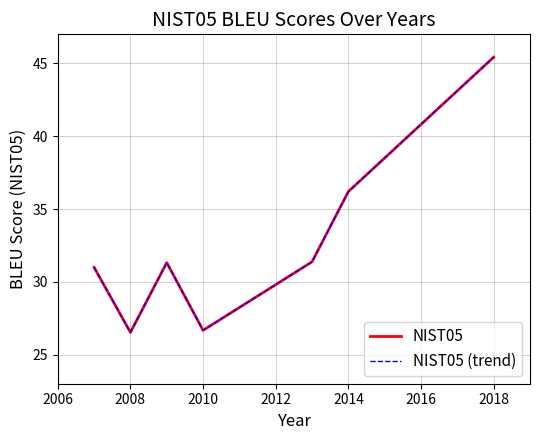

What is the average value of the NIST05 (trend) series?

32.6